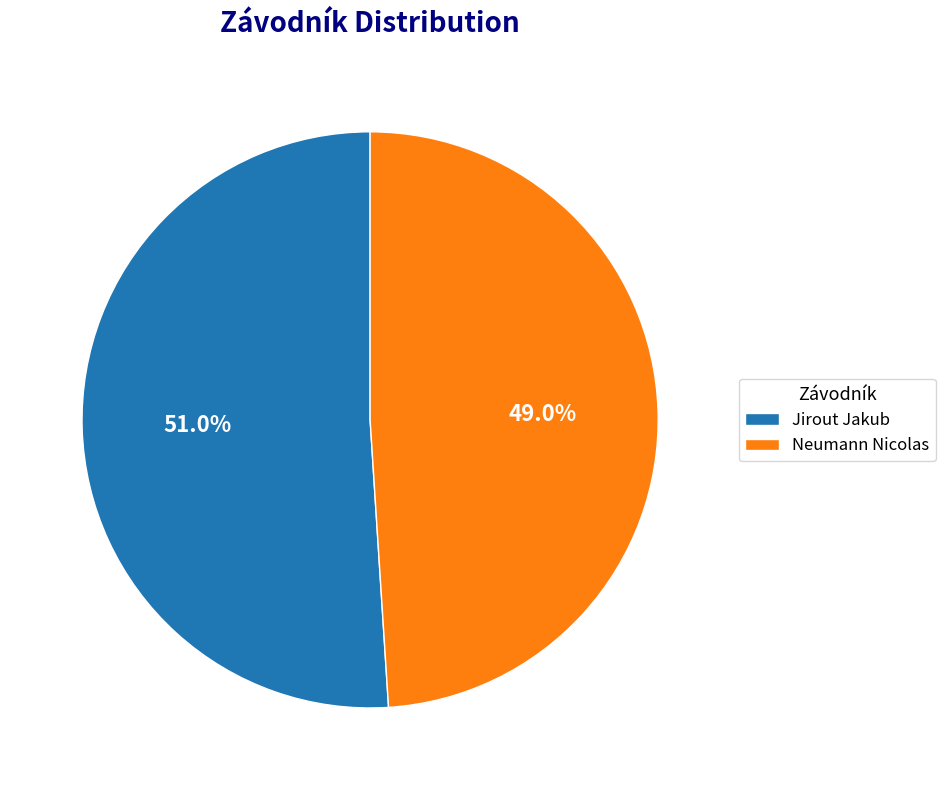

What is the total percentage of Neumann Nicolas and Jirout Jakub?

100.0%